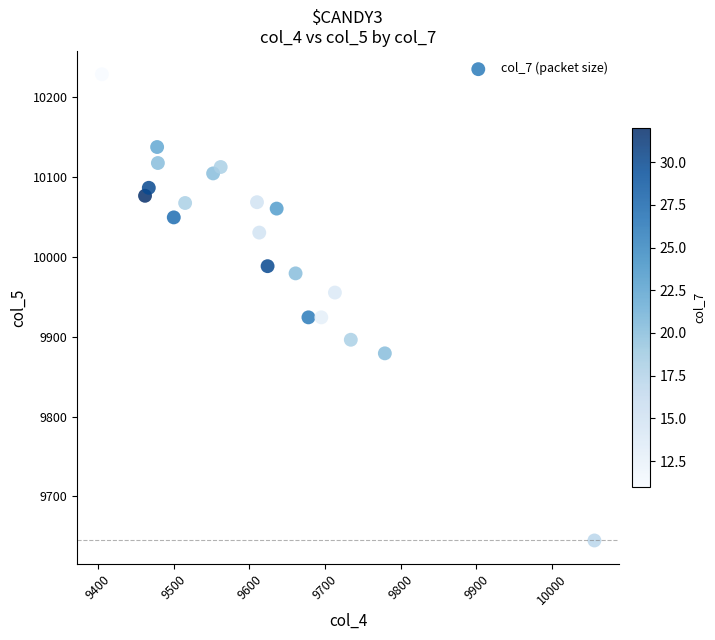

What is the range of X values (max minus min)?

651